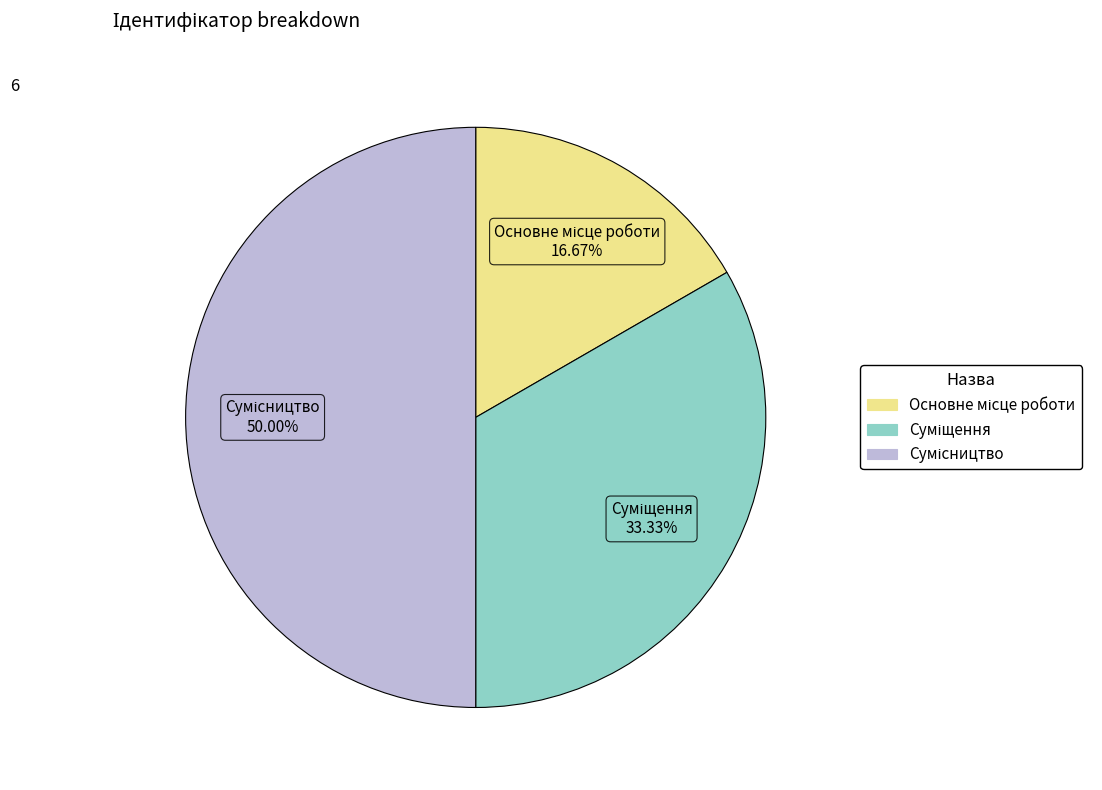

What is the smallest slice in the pie chart?

Основне місце роботи